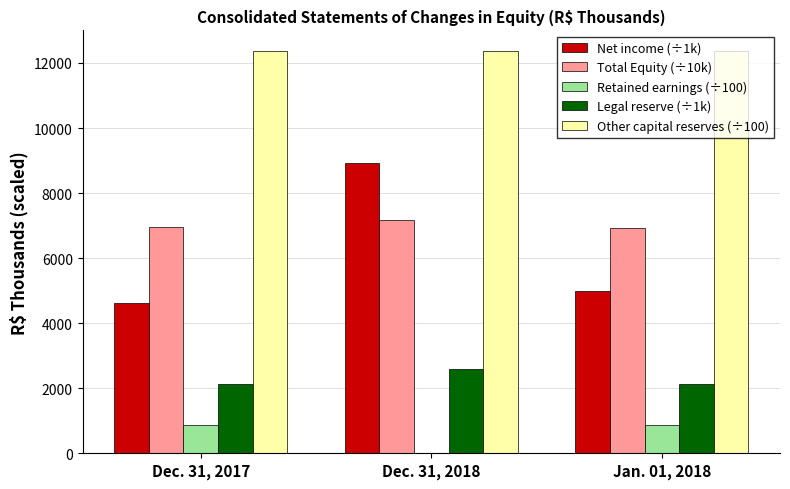

What is the maximum value for Total Equity (÷10k)?

7160.7